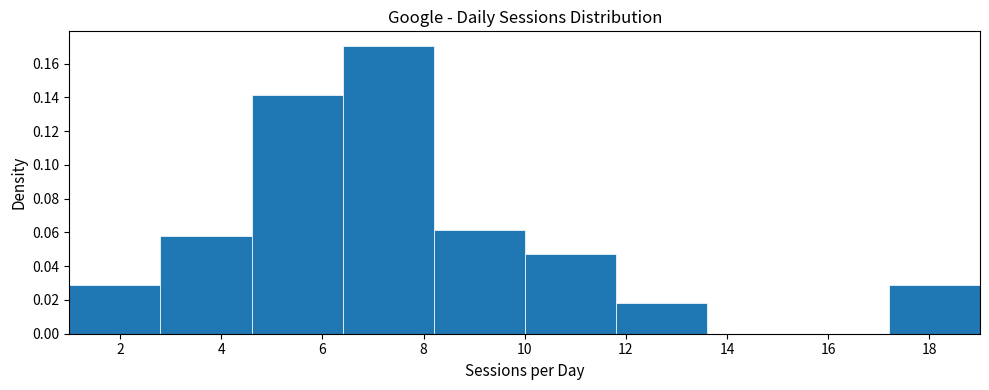

Reading left to right, list every bar in this chart as the range it spans on the x-axis followed by its height. The values are not printed on the chart, so give them approximately, as read against the axis.

1.0 to 2.8: 0.030
2.8 to 4.6: 0.058
4.6 to 6.4: 0.142
6.4 to 8.2: 0.170
8.2 to 10.0: 0.062
10.0 to 11.8: 0.048
11.8 to 13.6: 0.018
13.6 to 15.4: 0
15.4 to 17.2: 0
17.2 to 19.0: 0.030